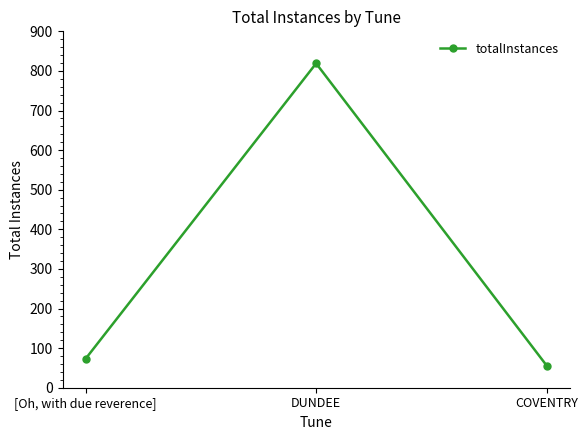

True or false: the data shows 56 at COVENTRY.

True